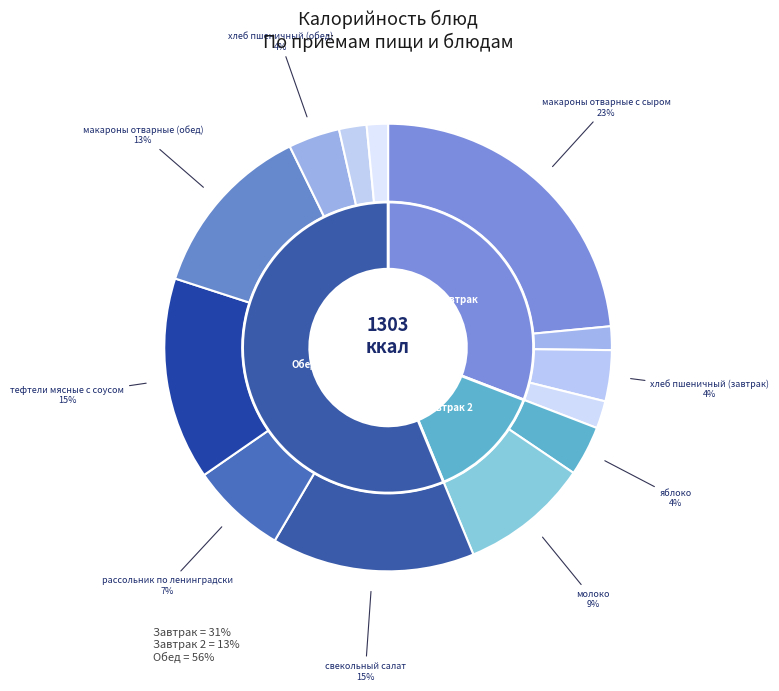

To the nearest percent, what percentage of the pie is макароны отварные с сыром?

23%